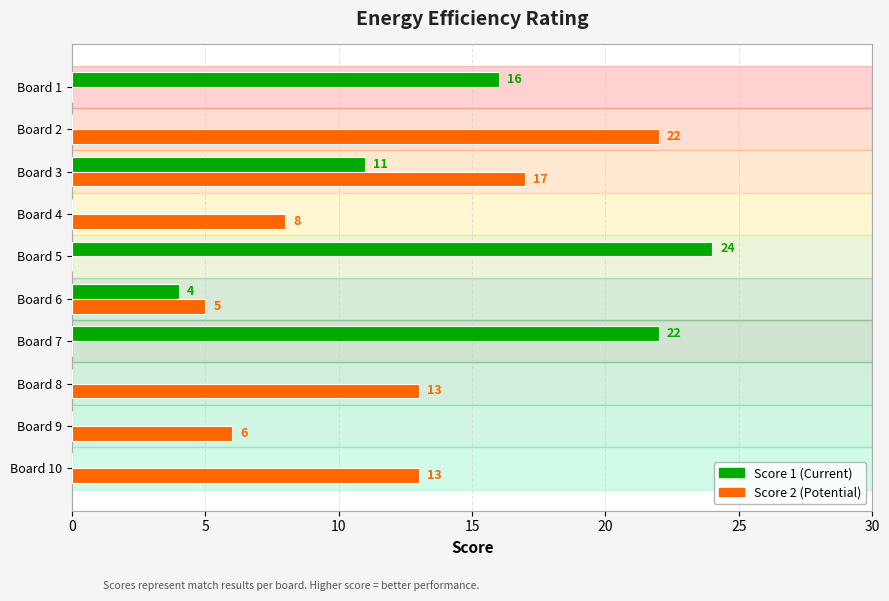

Count the number of data series in this chart.

2